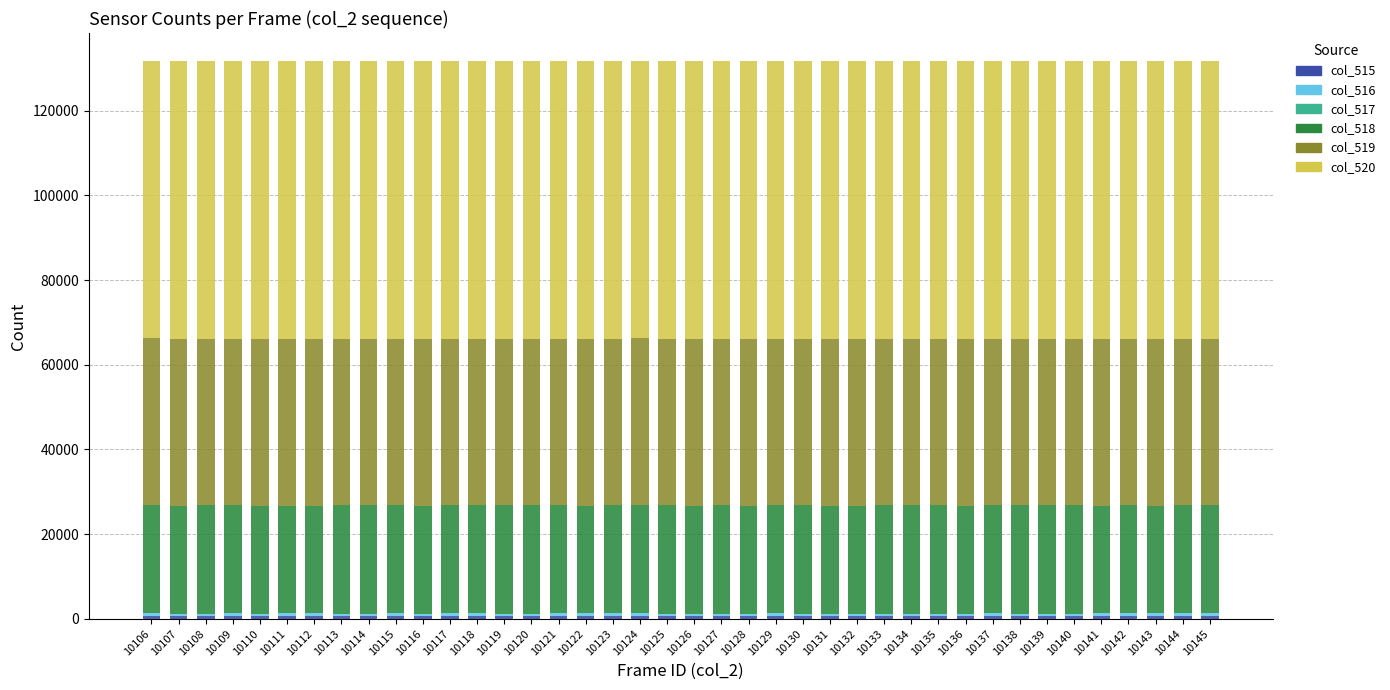

The value of col_517 at 10117 is -1. True or false?

False